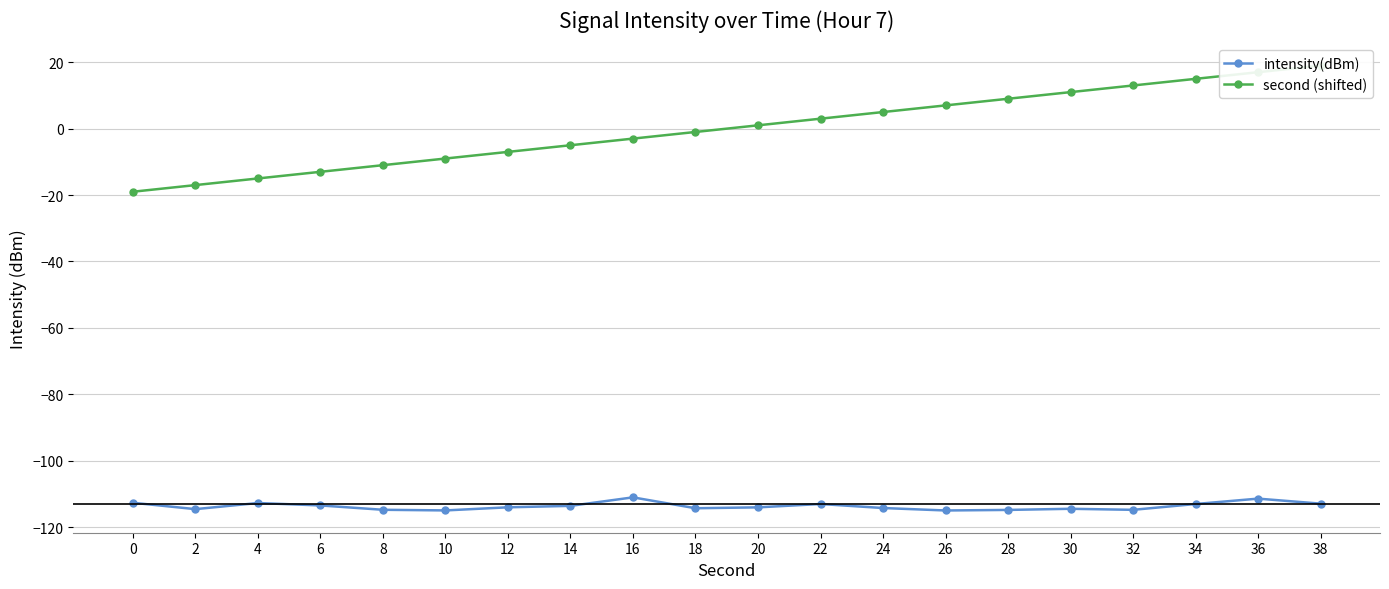

What is the value of the second (shifted) point at the 20th from the left?

19.0